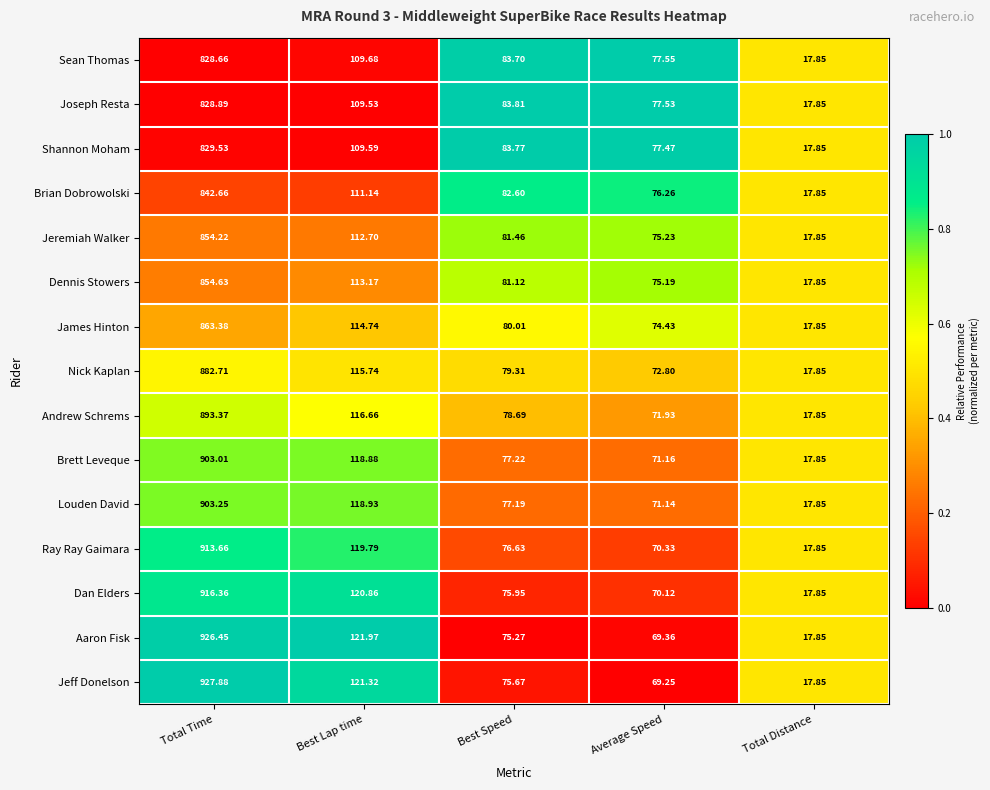

Which category has the highest value across all series?

Total Time